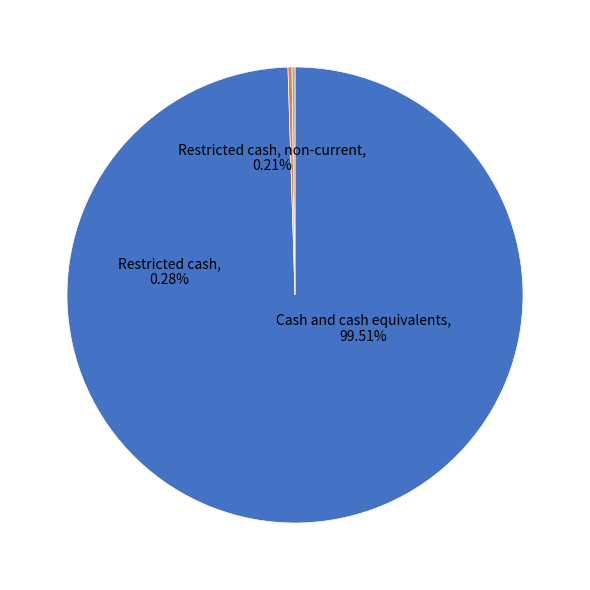

The Restricted cash slice represents 0% of the pie. True or false?

True